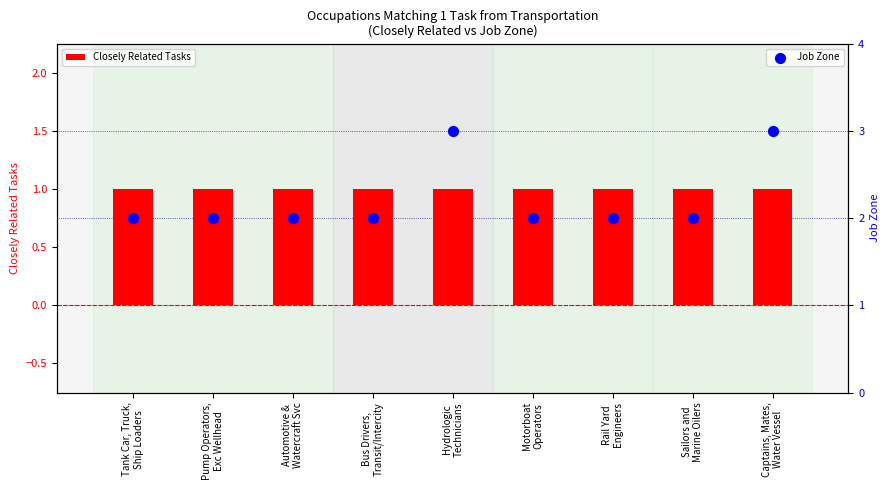

What are all the series names shown in the legend?

Closely Related Tasks, Job Zone